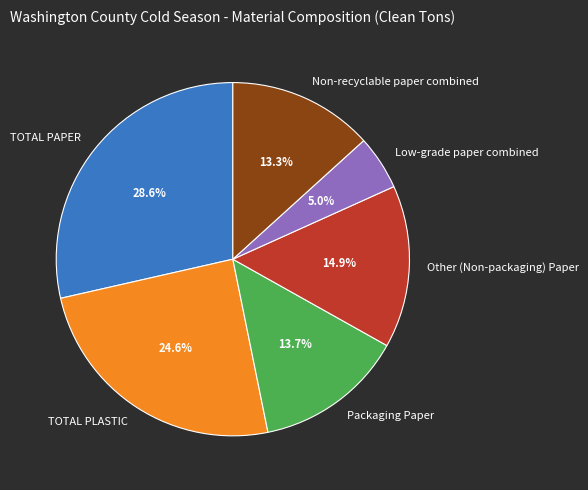

What percentage is the Low-grade paper combined slice, to the nearest percent?

5%